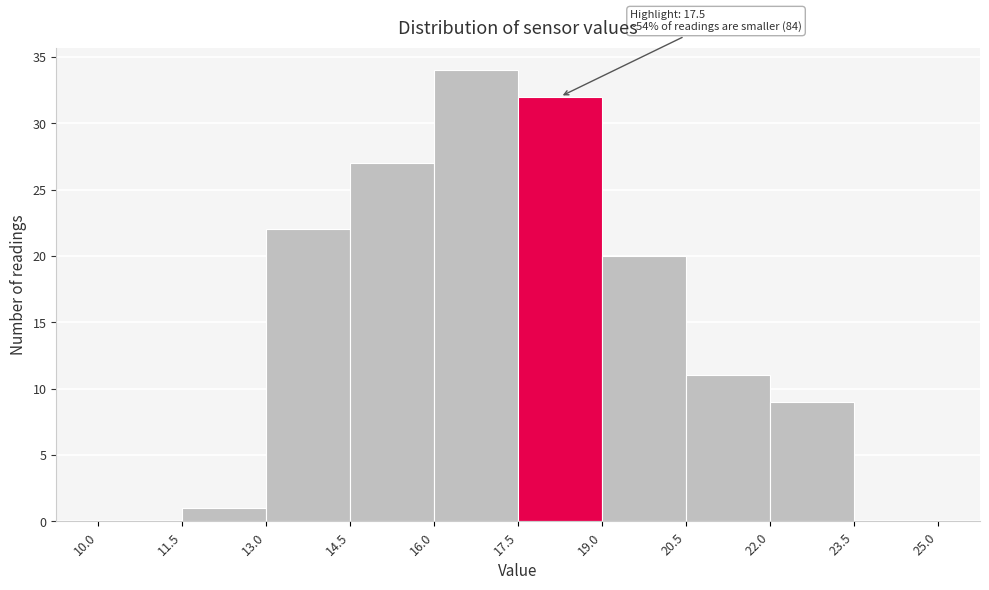

Which range on the x-axis has the tallest bar?

16.0 to 17.5